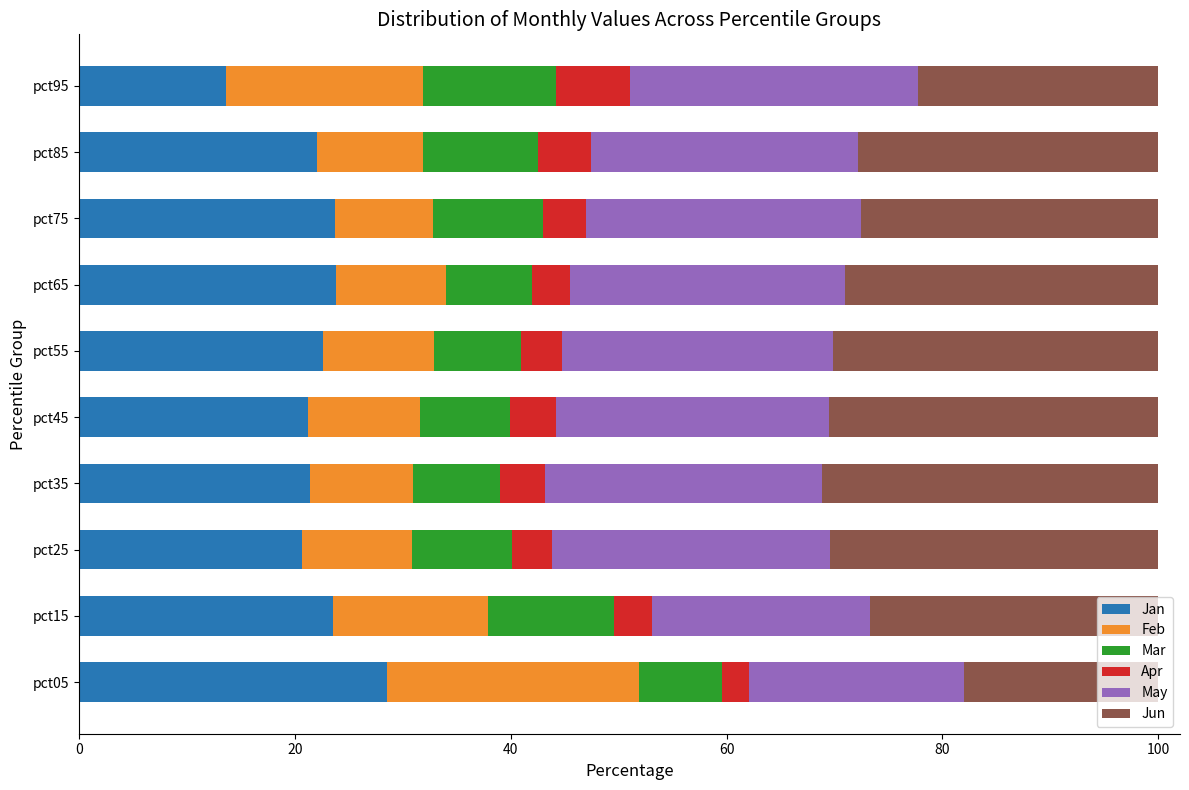

Which category has the lowest value in the Jan series?

pct95